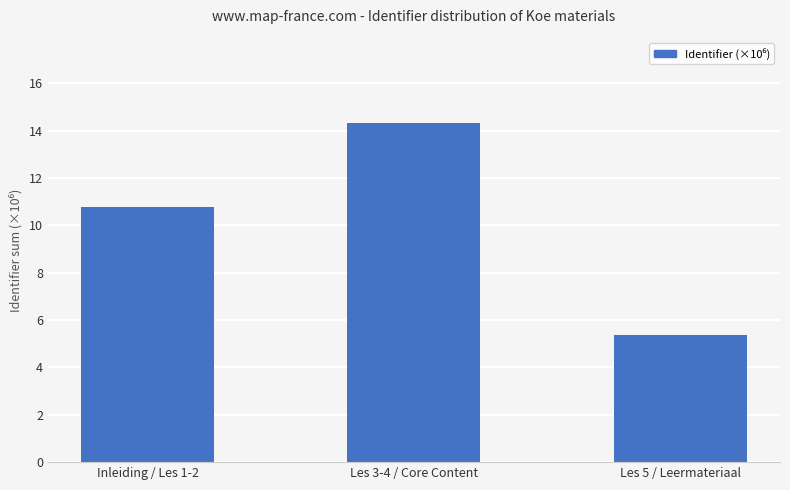

Rank the categories by value from highest to lowest.

Les 3-4 / Core Content, Inleiding / Les 1-2, Les 5 / Leermateriaal